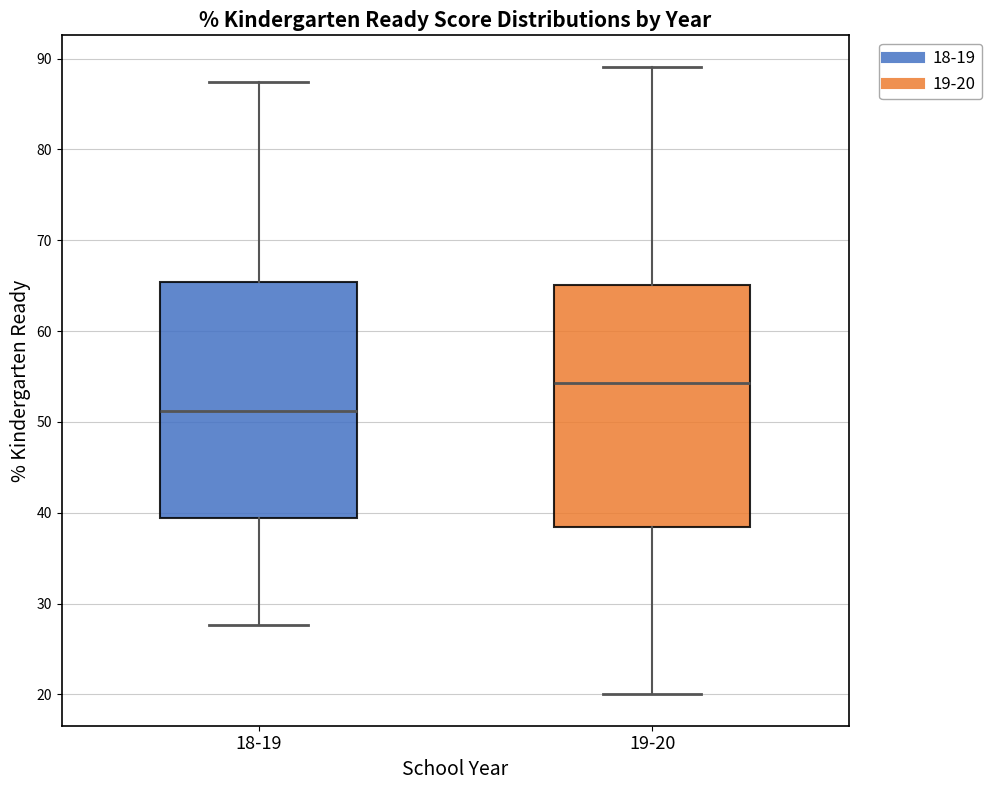

Reading left to right, read every box against the y-axis: the position of its median line, the range the box covers, and the ends of its whiskers. The values are not printed on the chart, so give them approximately, as read against the axis.

18-19: median 51, box 39 to 65, whiskers 28 to 87
19-20: median 54, box 38 to 65, whiskers 20 to 89